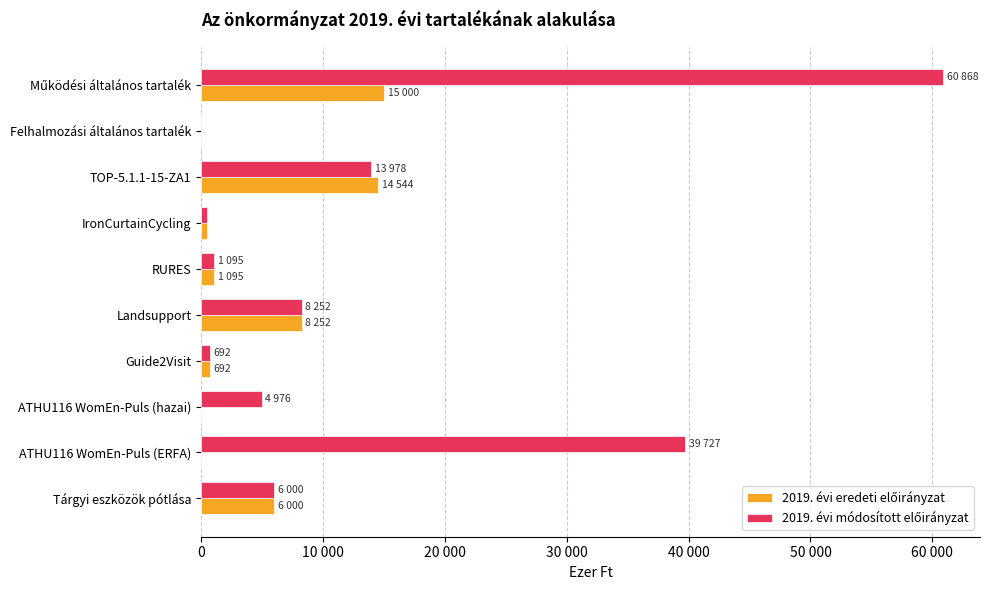

How many groups of bars are there?

10